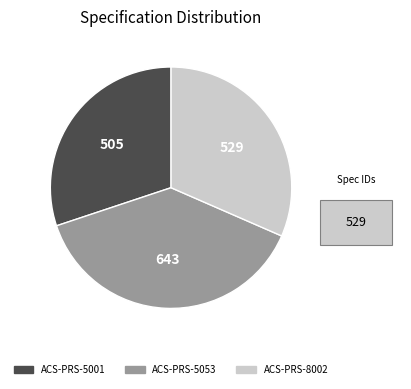

What is the smallest slice in the pie chart?

ACS-PRS-5001